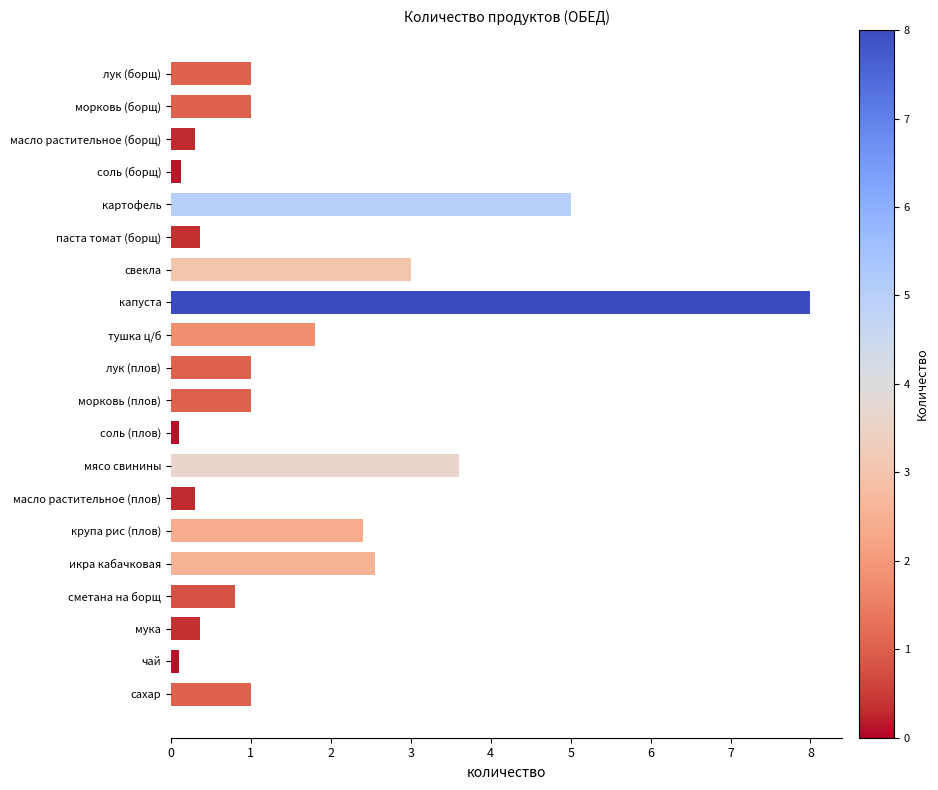

What is the maximum value shown in the chart?

8.0